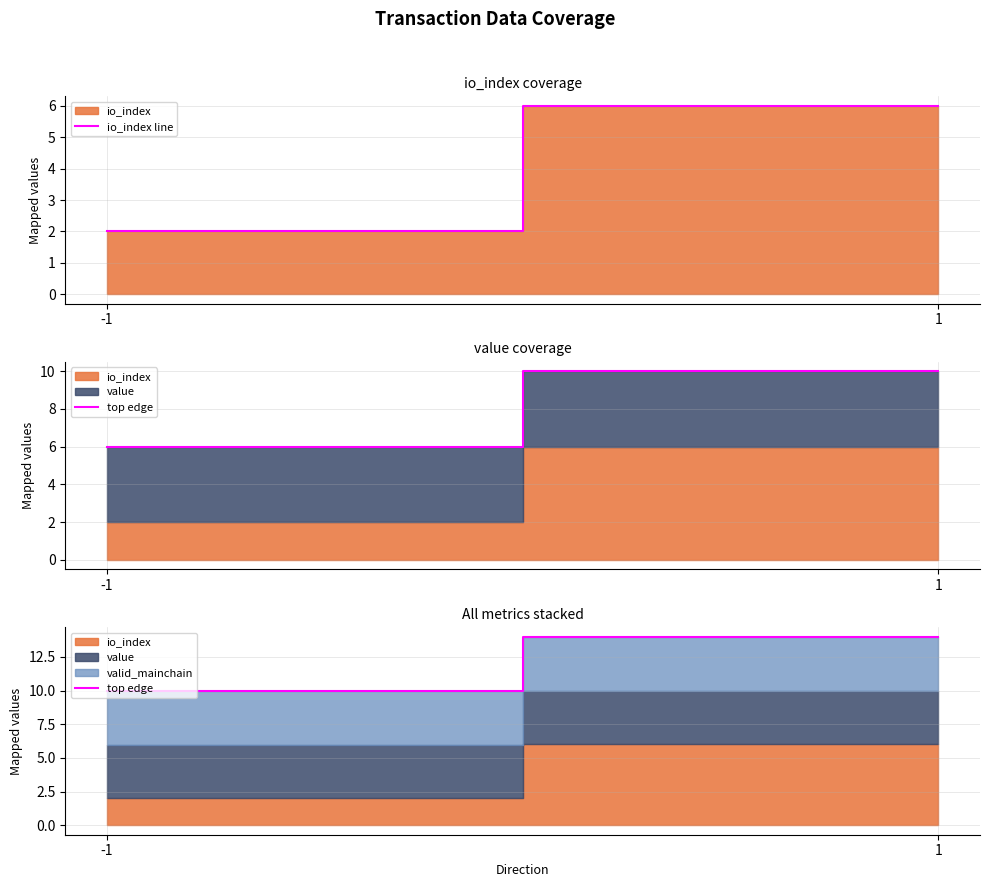

Reading right to left, extract all data points from this chart.

io_index line: 6.0	2.0
top edge: 14.0	10.0